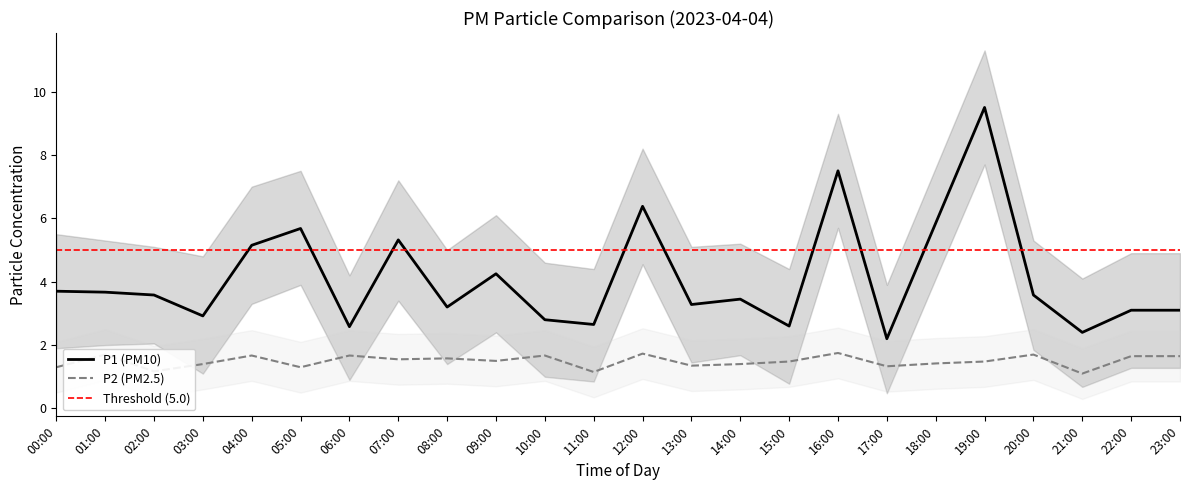

What position from the left is 14:00?

15